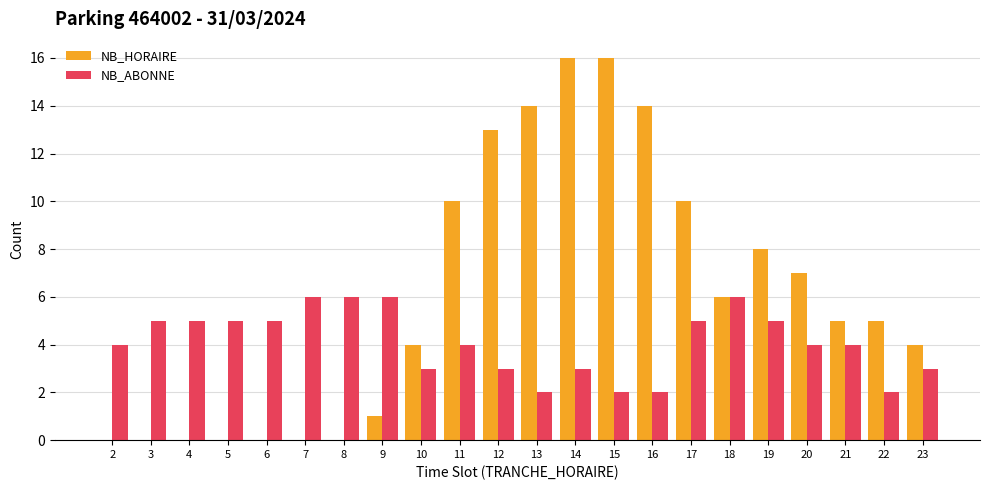

How many distinct data groups are displayed?

2